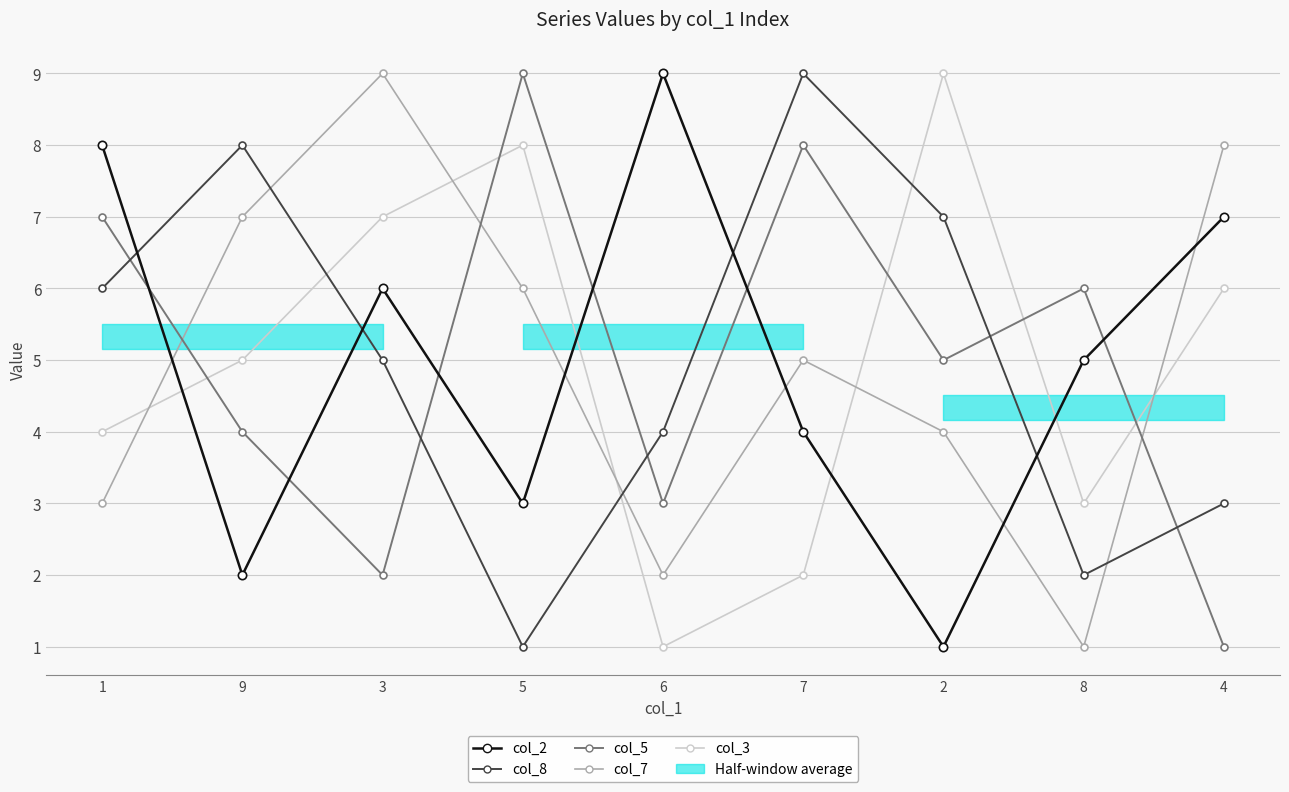

Which series has the largest total across all categories?

col_2